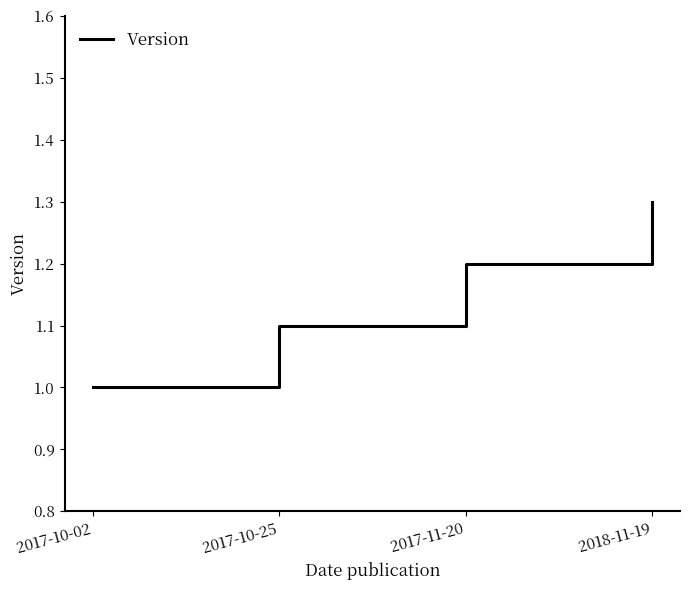

Rank the categories by value from lowest to highest.

2017-10-02, 2017-10-25, 2017-11-20, 2018-11-19